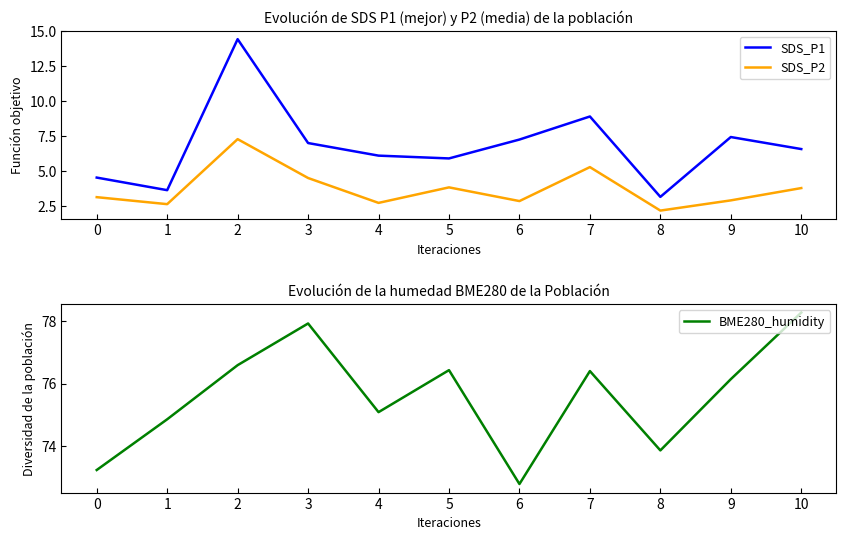

True or false: BME280_humidity has a value of 78.3 at 10.

True